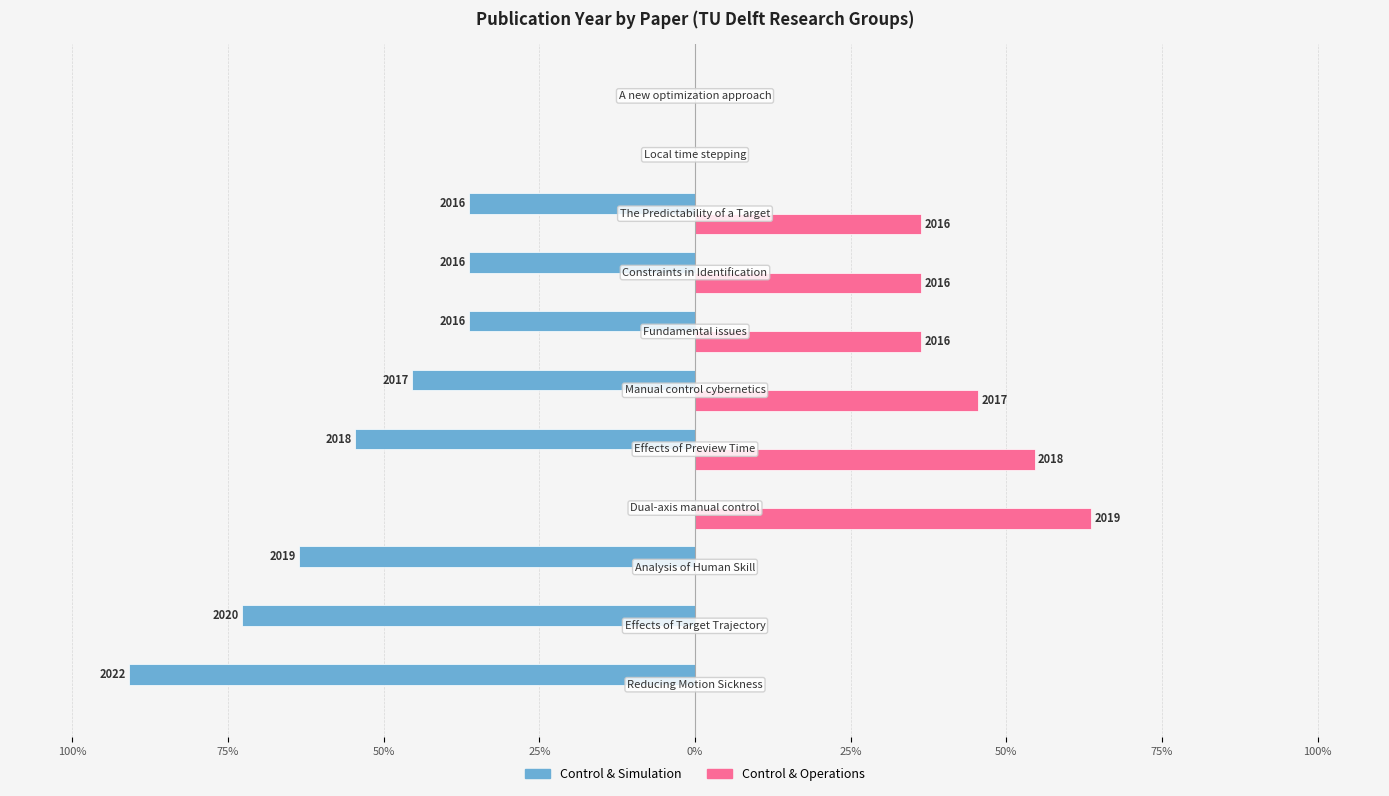

How many bars are there in each group?

2